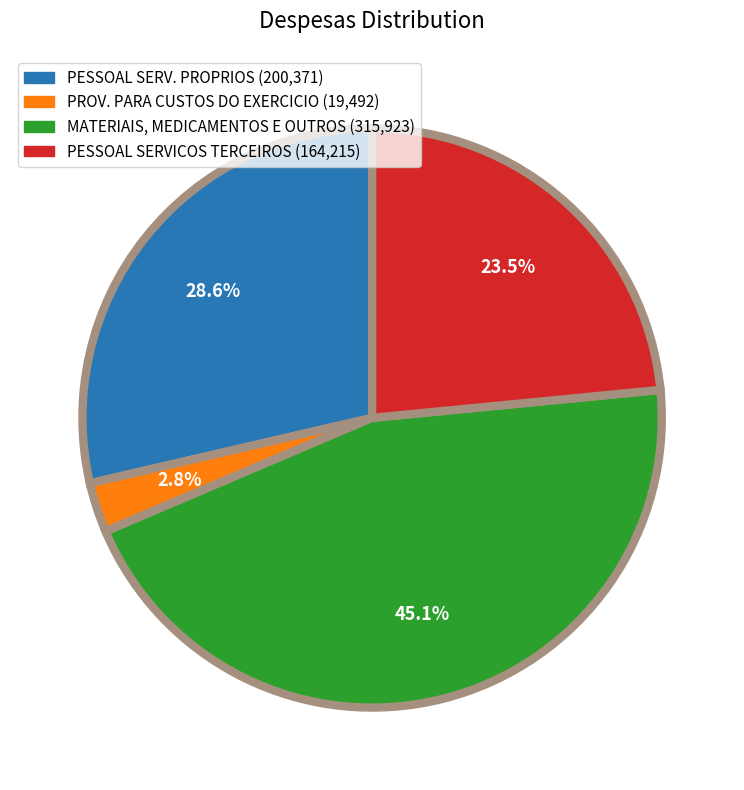

Is there any slice that represents more than half of the pie?

No